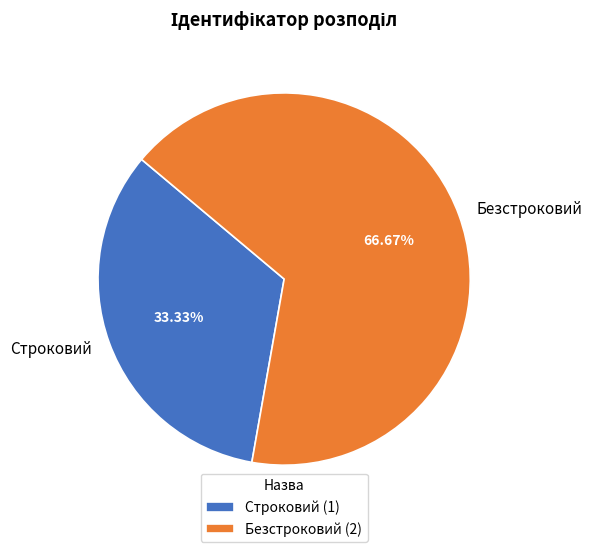

True or false: Безстроковий accounts for 61% of the total.

False